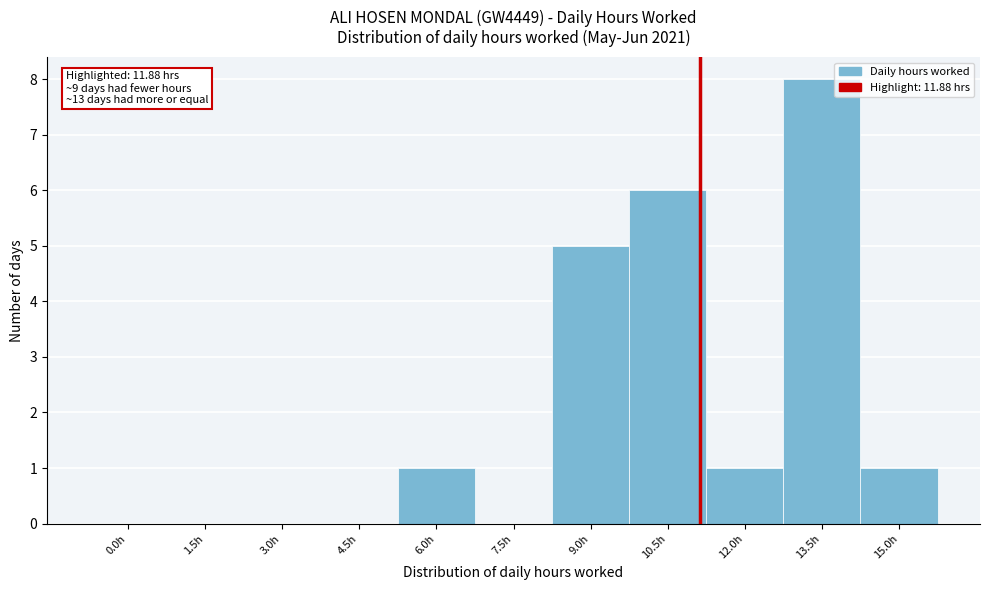

Reading left to right, transcribe all the data shown in this chart.

0.0h=0	1.5h=0	3.0h=0	4.5h=0	6.0h=1	7.5h=0	9.0h=5	10.5h=6	12.0h=1	13.5h=8	15.0h=1